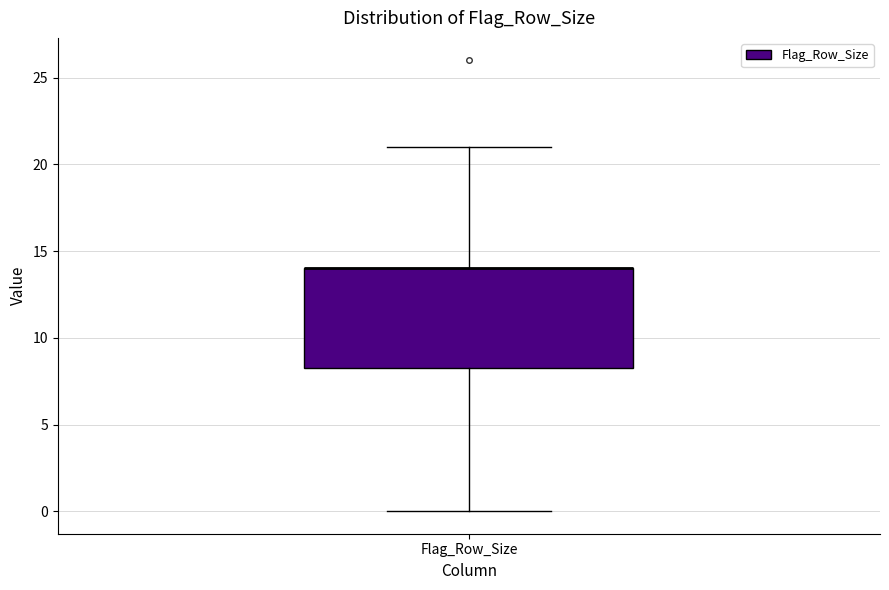

Transcribe this box plot: give where the median line is, the range the box spans, and where the two whiskers end, as read against the y-axis. The values are not printed on the chart, so give them approximately, as read against the axis.

median 14.0 (drawn on the box's upper edge), box 8.5 to 14.0, whiskers 0.0 to 21.0